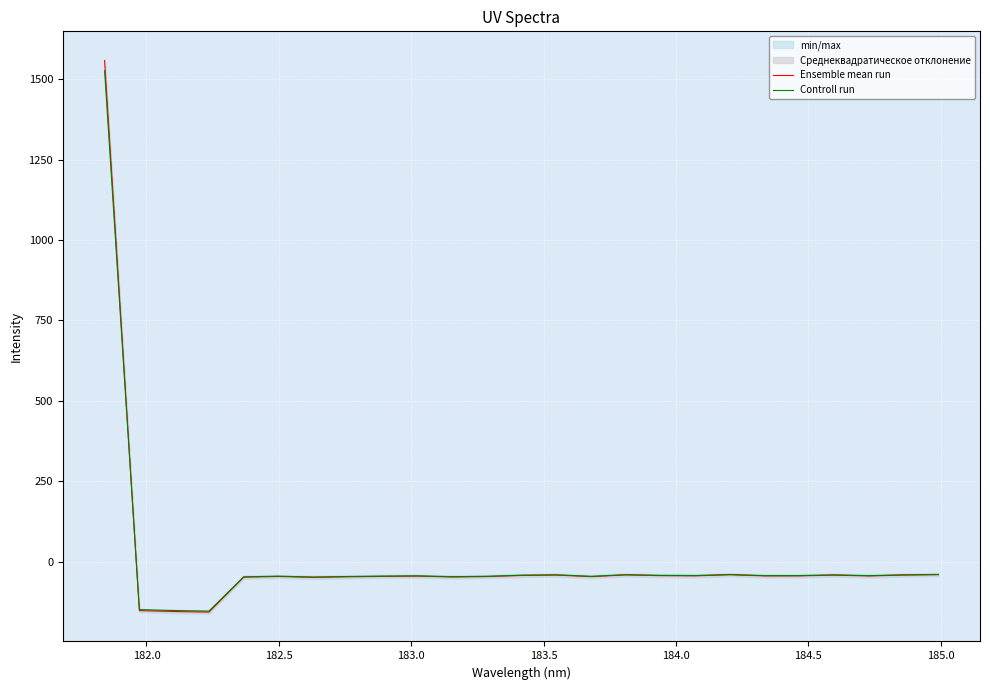

True or false: Controll run and Ensemble mean run cross at least once.

True